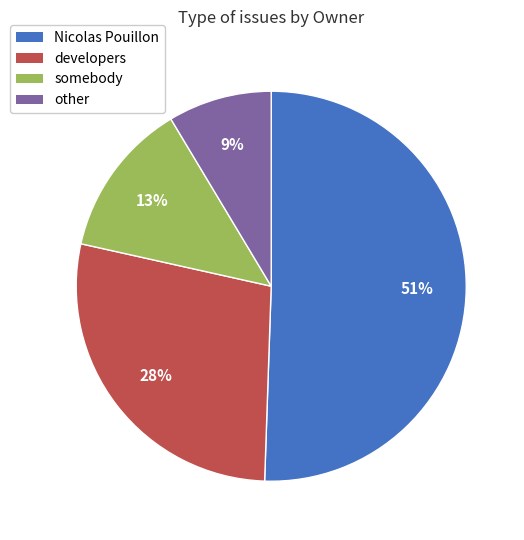

The Nicolas Pouillon slice represents 62% of the pie. True or false?

False